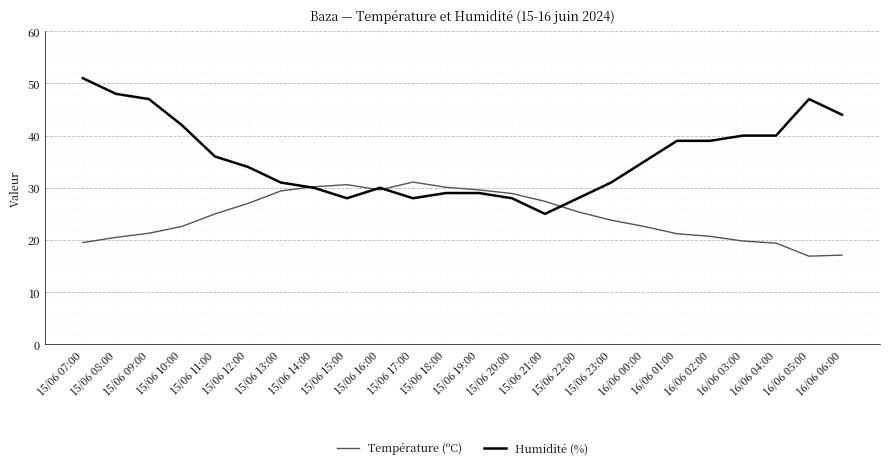

What is the lowest value of the Température (ºC) series?

16.9